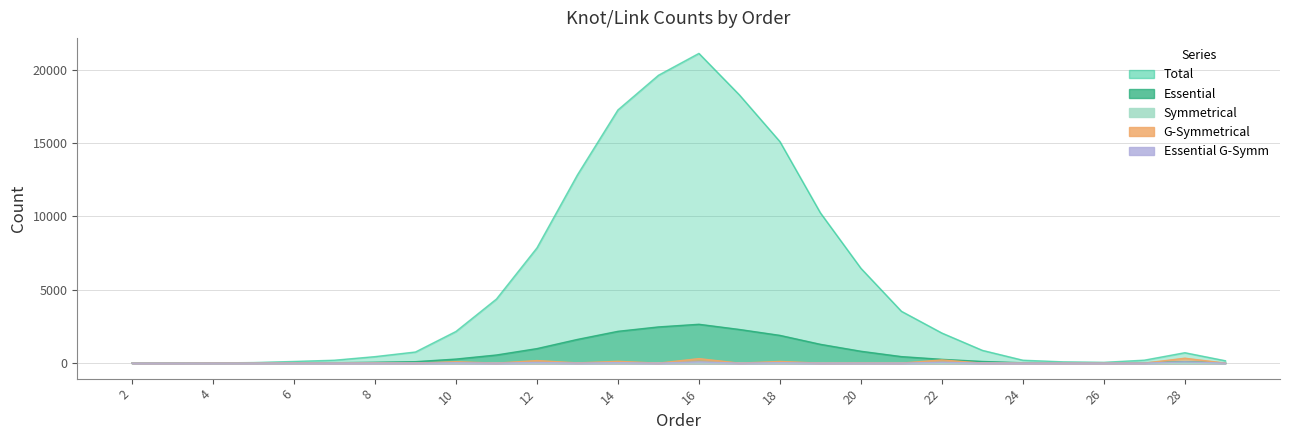

How many interior local valleys does the Total series have?

1